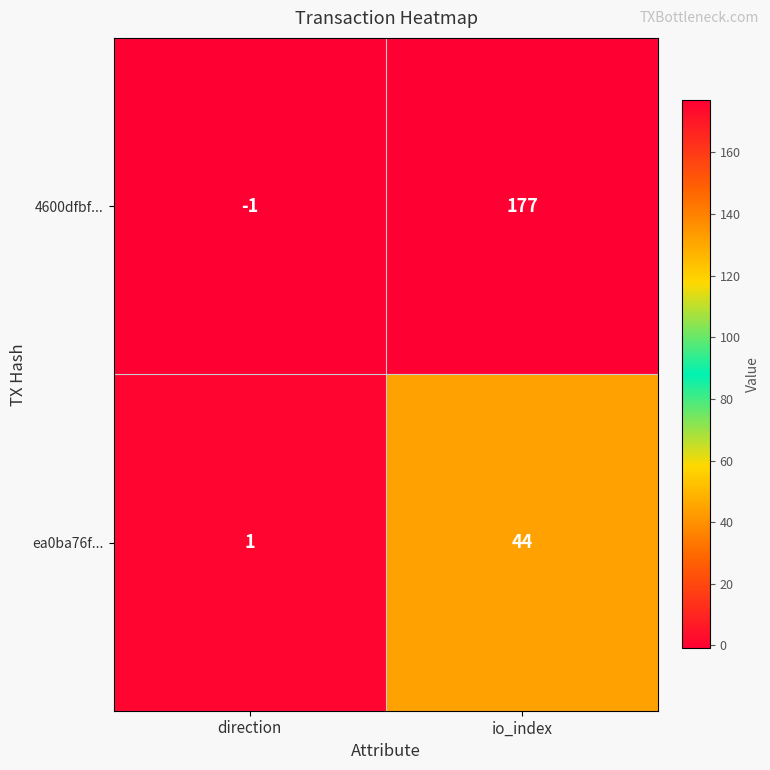

Reading right to left, transcribe all the data shown in this chart.

4600dfbf...: io_index=177	direction=-1
ea0ba76f...: io_index=44	direction=1